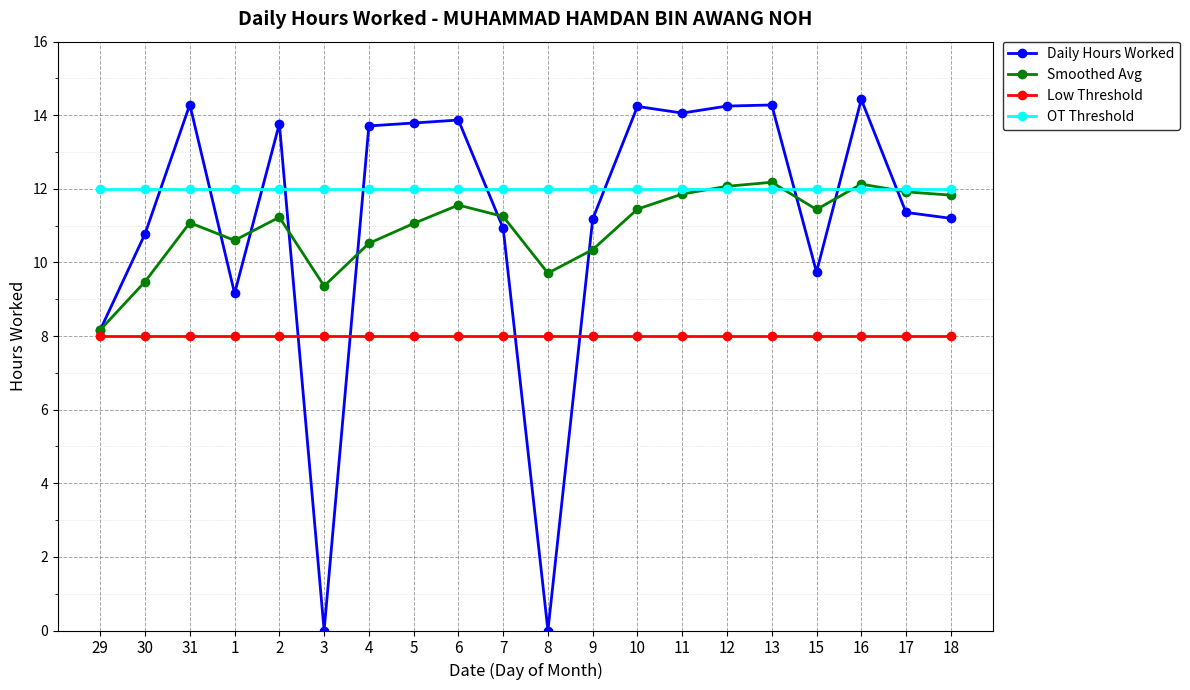

How many values in the Daily Hours Worked series exceed 13?

10